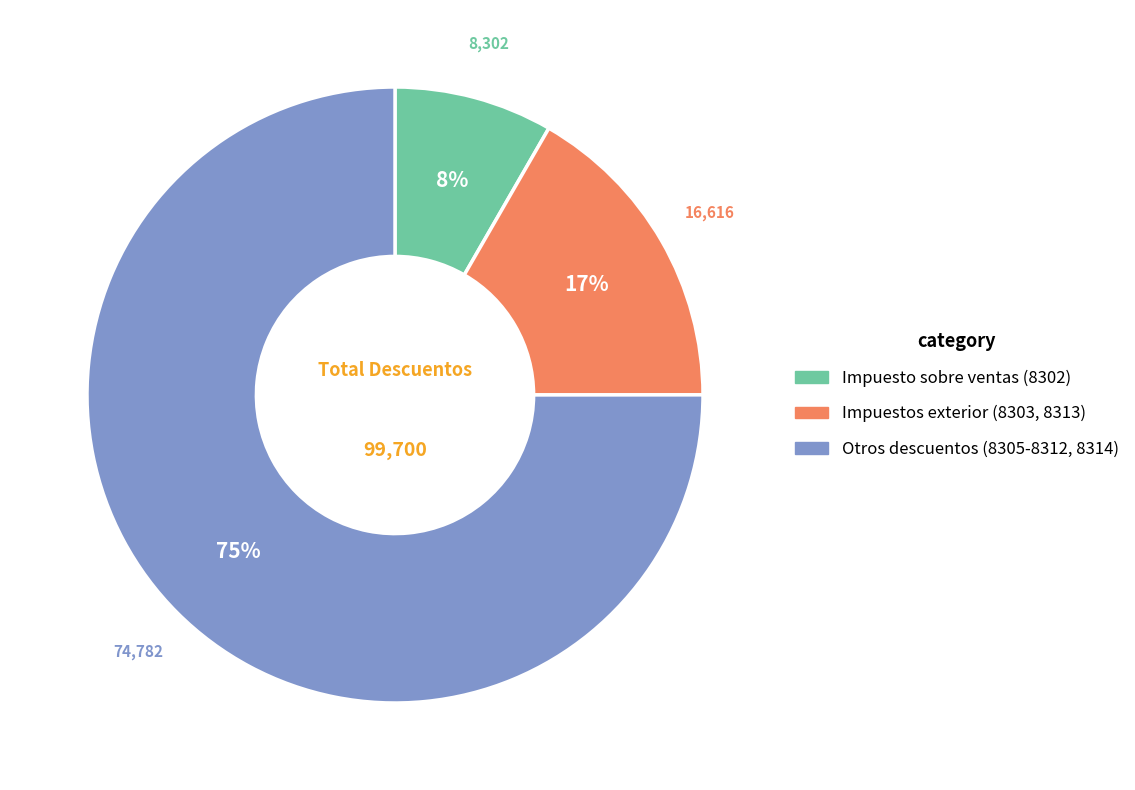

Is there a majority slice in this chart?

Yes